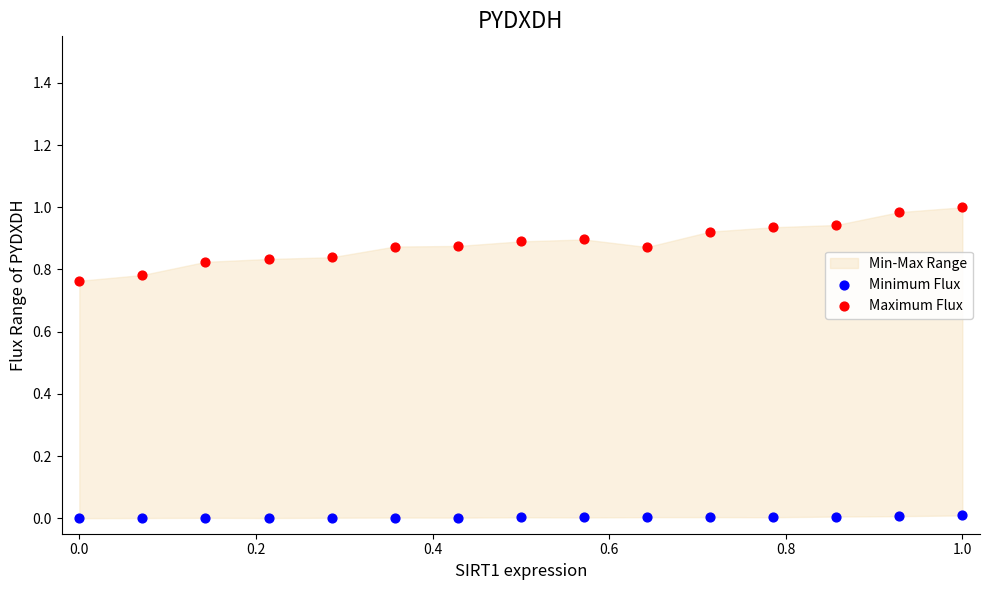

Which series contains the lowest Y value?

Minimum Flux